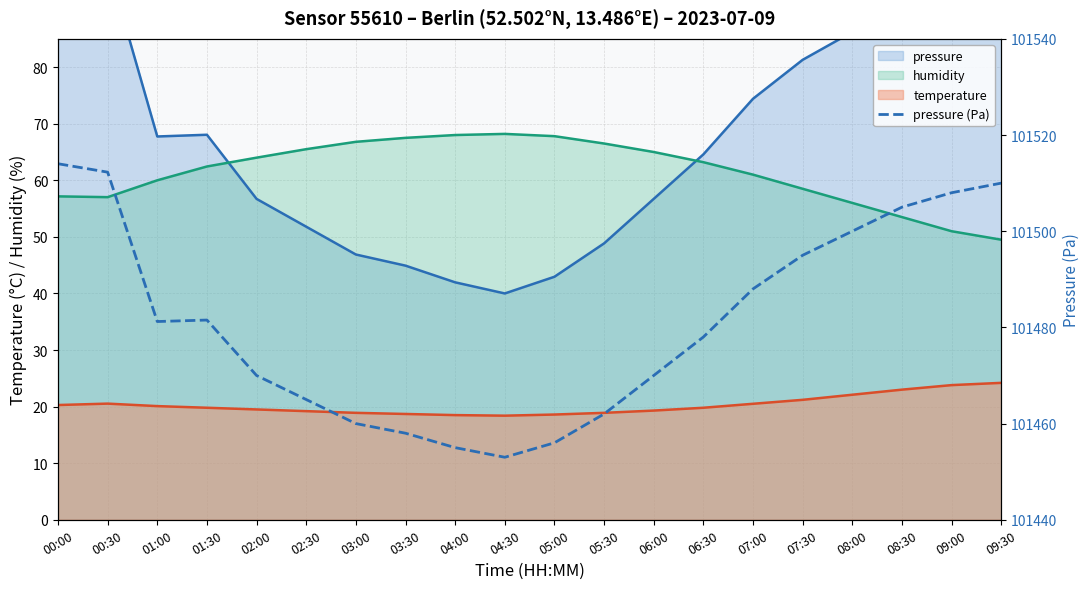

What is the maximum value shown in the chart?

101514.0